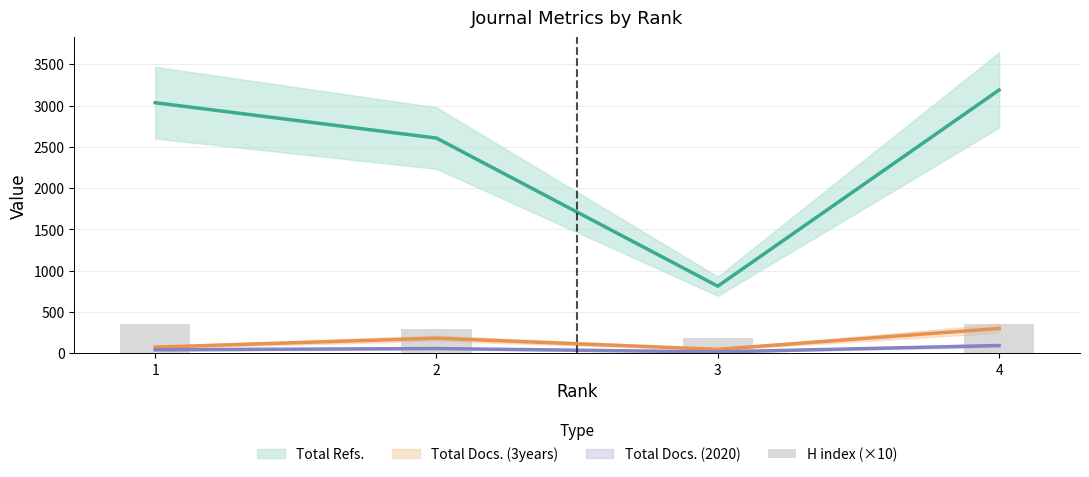

What is the value of the 3rd bar from the left?

180